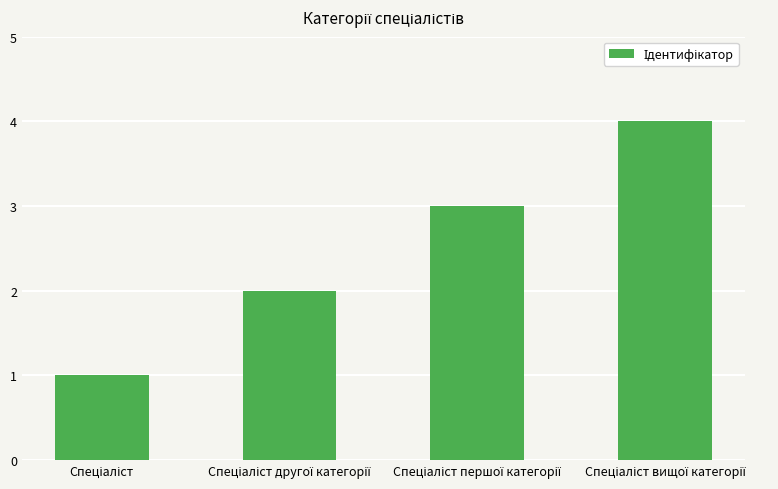

What is the difference between the maximum and minimum values?

3